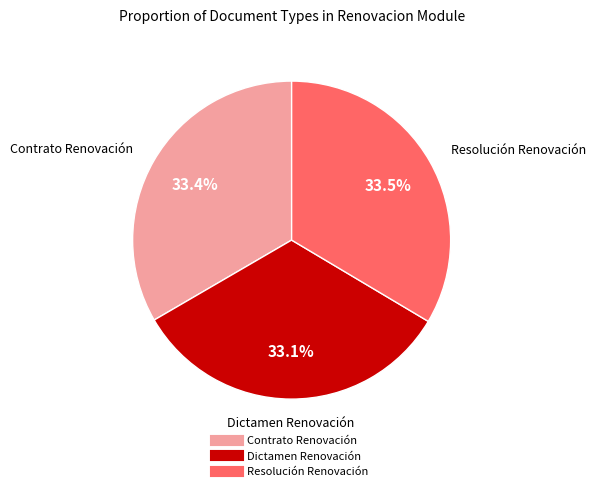

Is the sum of Resolución Renovación and Dictamen Renovación greater than half?

Yes